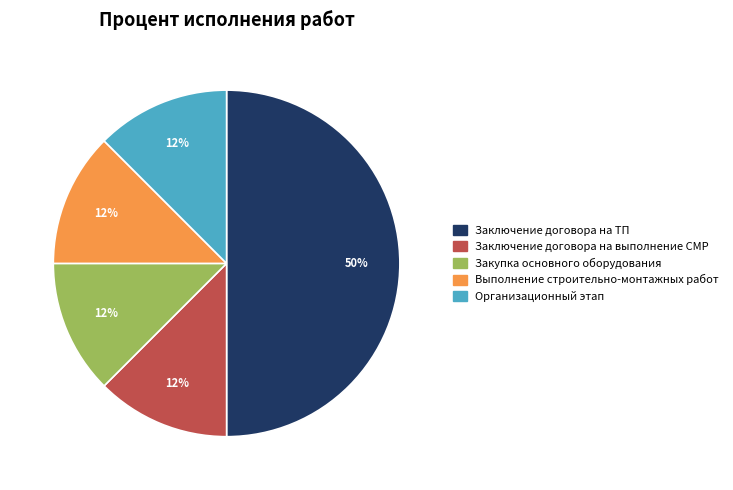

The Заключение договора на ТП slice represents 99% of the pie. True or false?

False